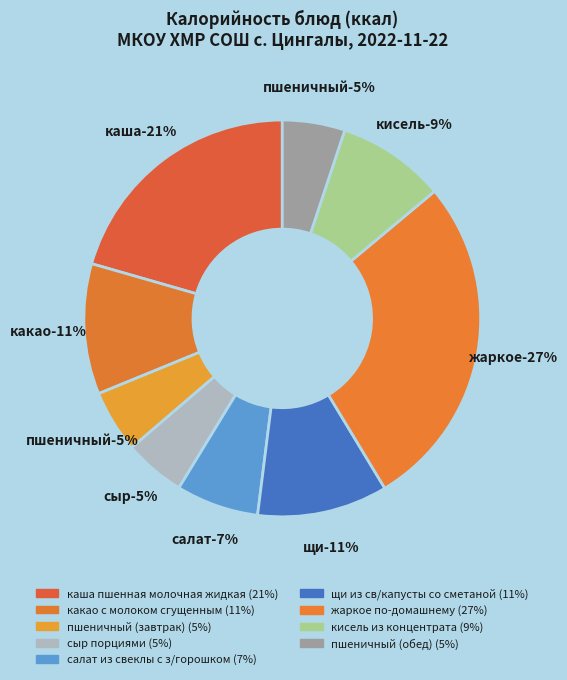

The жаркое по-домашнему slice represents 27% of the pie. True or false?

True